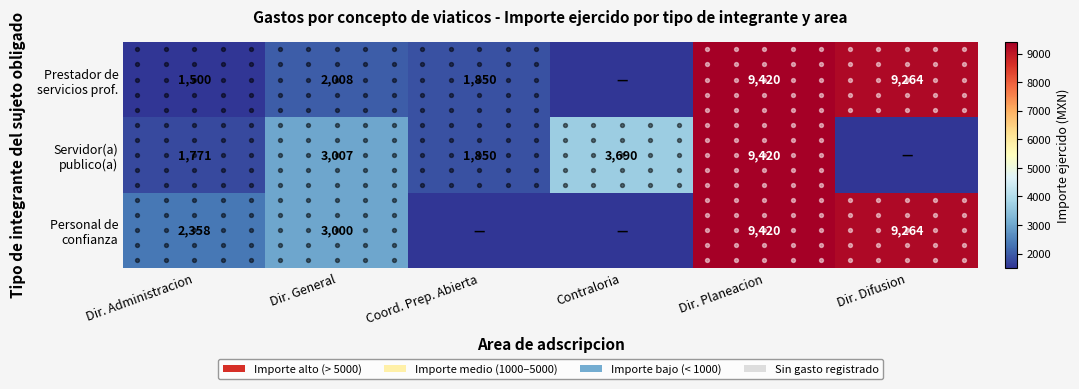

How many categories are shown in the chart?

6